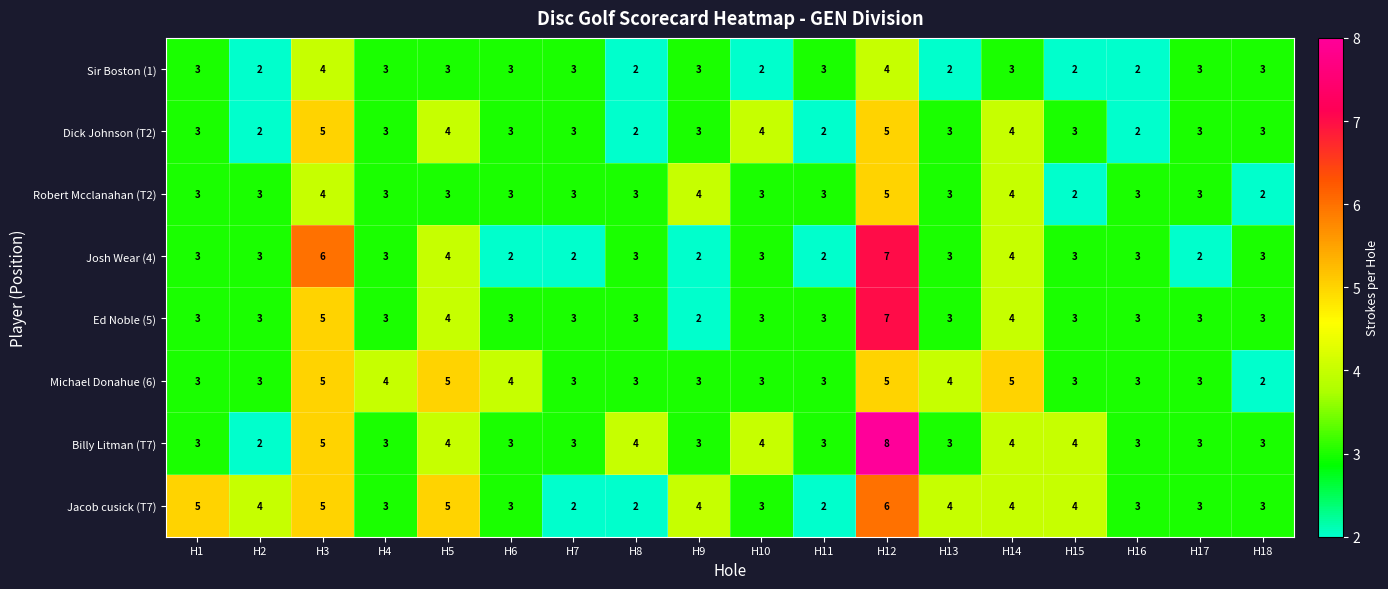

How many Ed Noble (5) values are between 3 and 4?

15